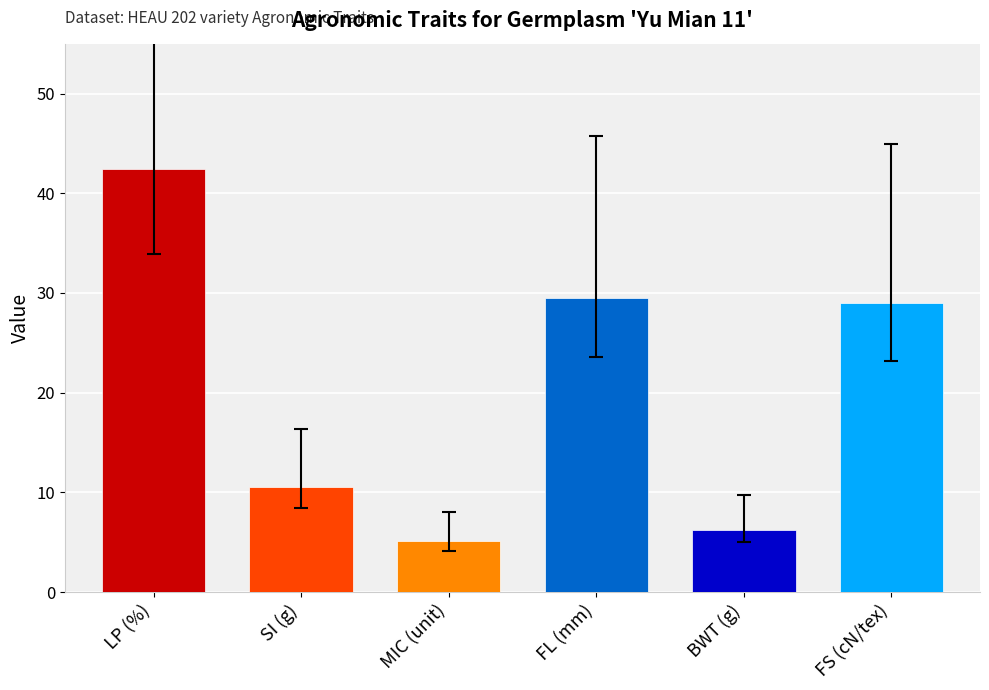

Reading left to right, transcribe all the data shown in this chart.

42.4	10.5	5.2	29.5	6.3	29.0